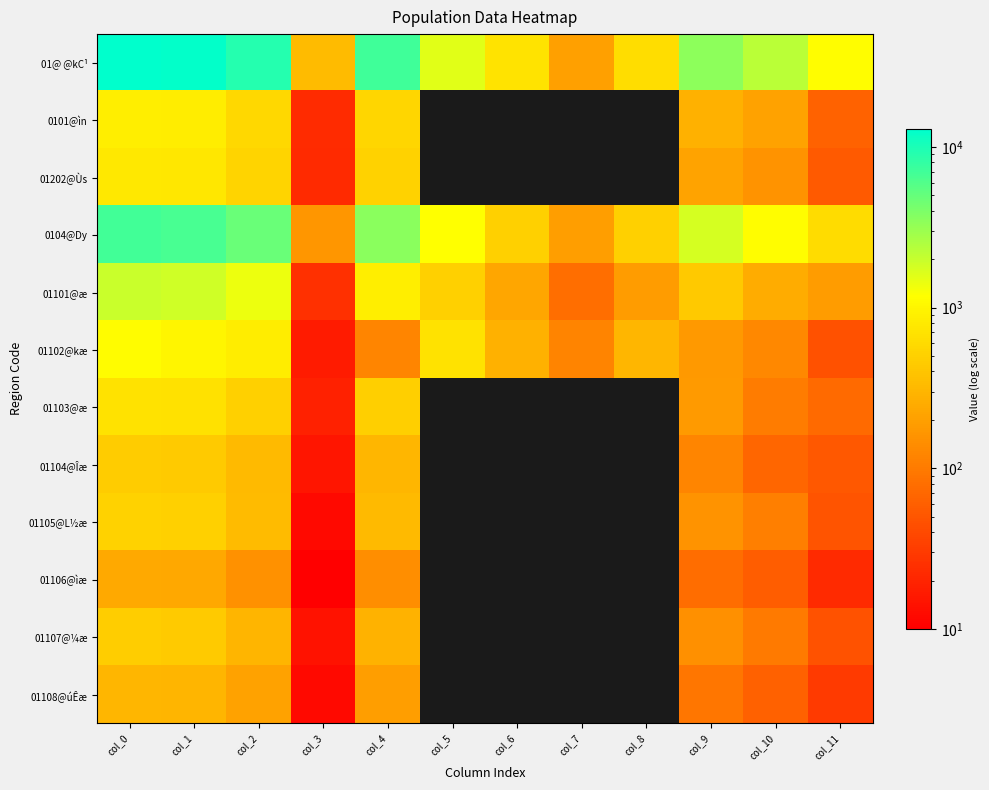

Rank the series at col_9 from highest to lowest value.

01@ @kC¹, 0104@Dy, 01101@æ, 0101@ìn, 01202@Ùs, 01103@æ, 01102@kæ, 01105@L½æ, 01107@¼æ, 01104@Îæ, 01108@úÊæ, 01106@ìæ